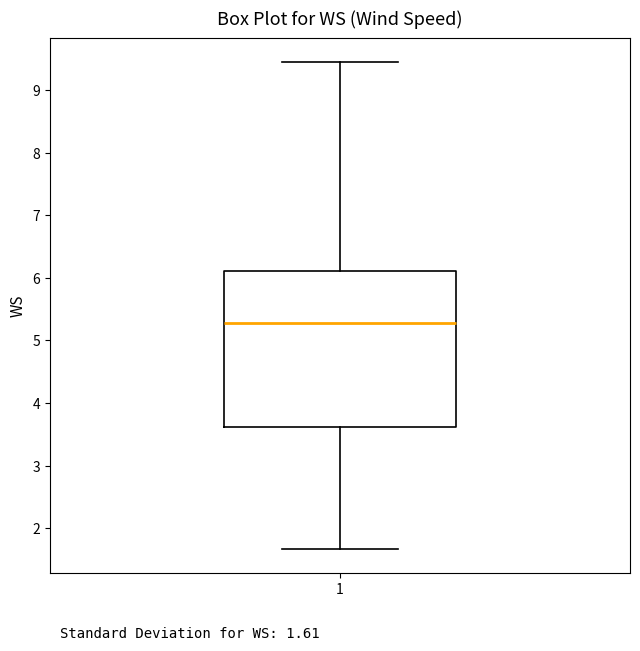

Where is the lower edge of the box at x = 1 on the y-axis? The values are not printed on the chart, so give them approximately, as read against the axis.

3.6